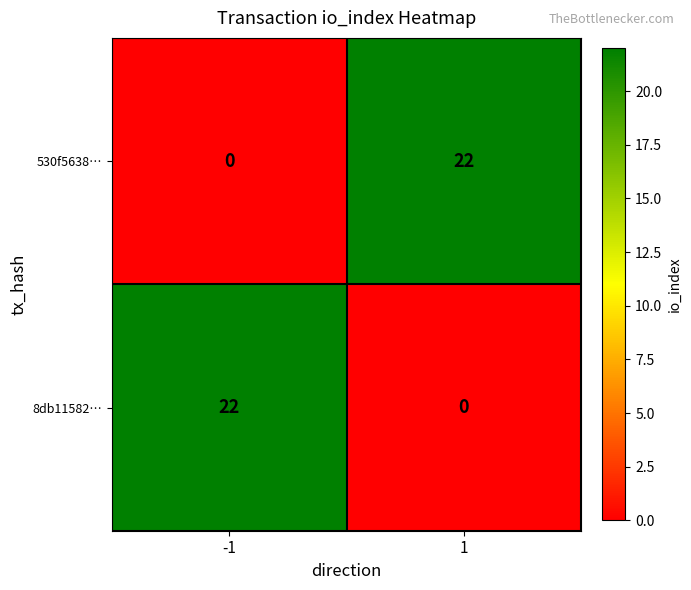

Rank the categories by 530f5638… value from highest to lowest.

1, -1